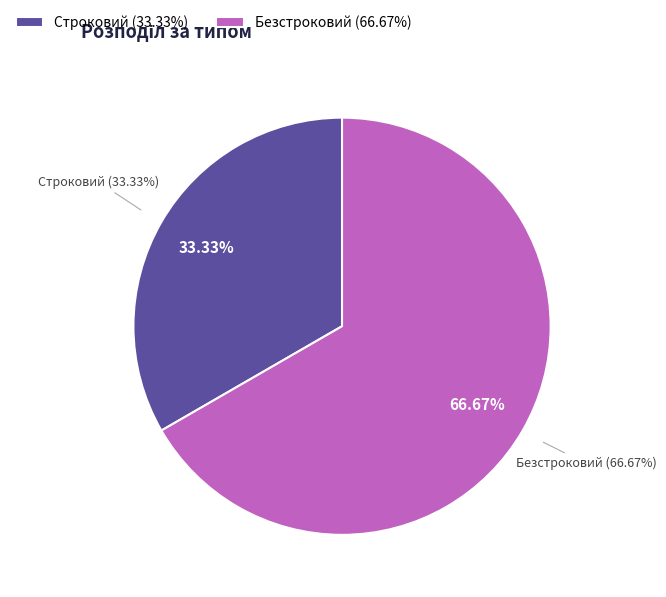

What percentage is NOT represented by Строковий?

66.7%